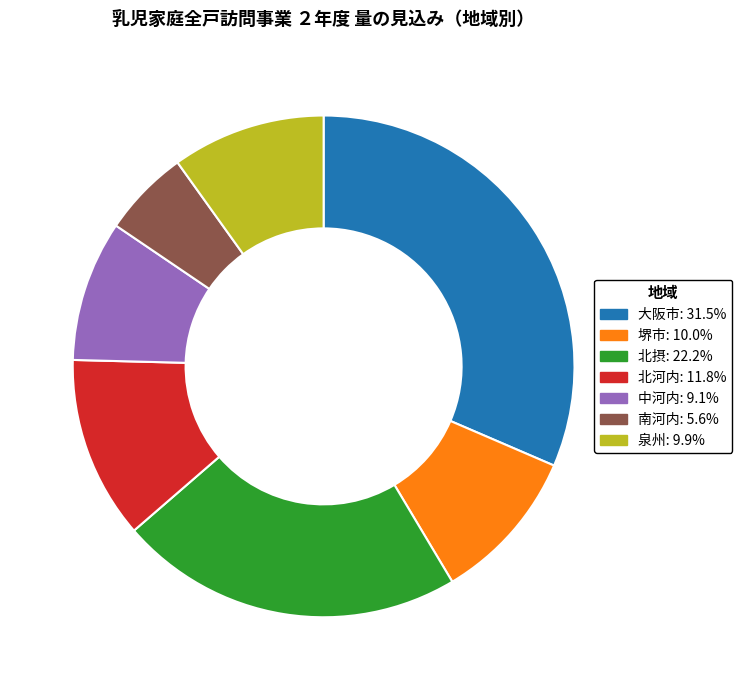

Is 堺市 the majority of the pie?

No